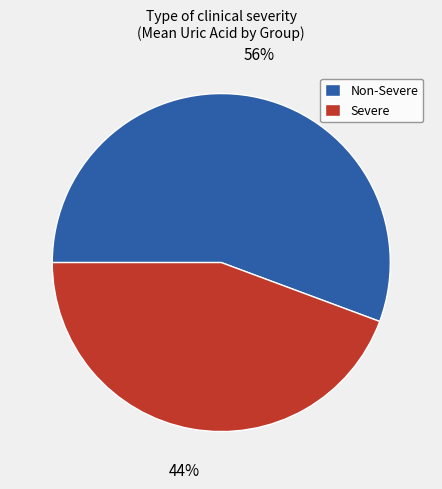

Does Non-Severe represent more than half of the total?

Yes